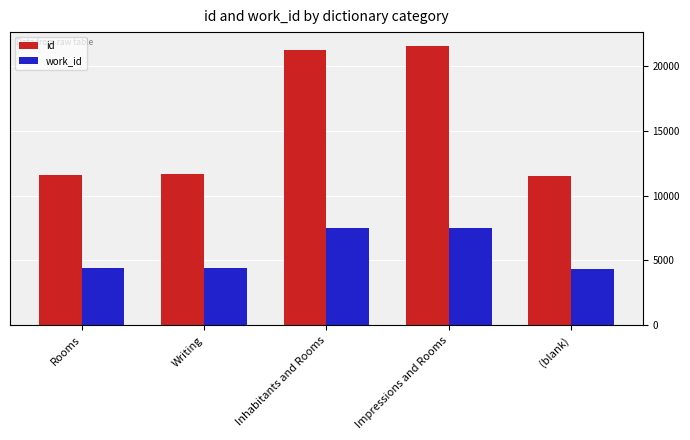

What is the average value of the id series?

15491